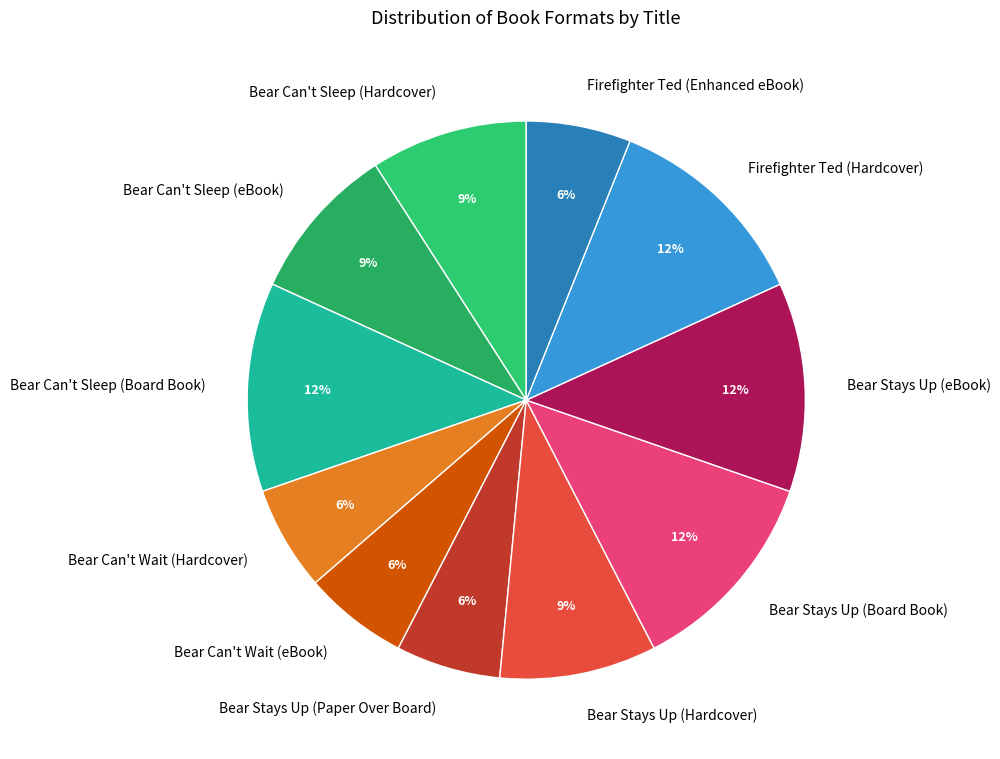

To the nearest percent, what percentage of the pie is Bear Can't Sleep (Board Book)?

12%